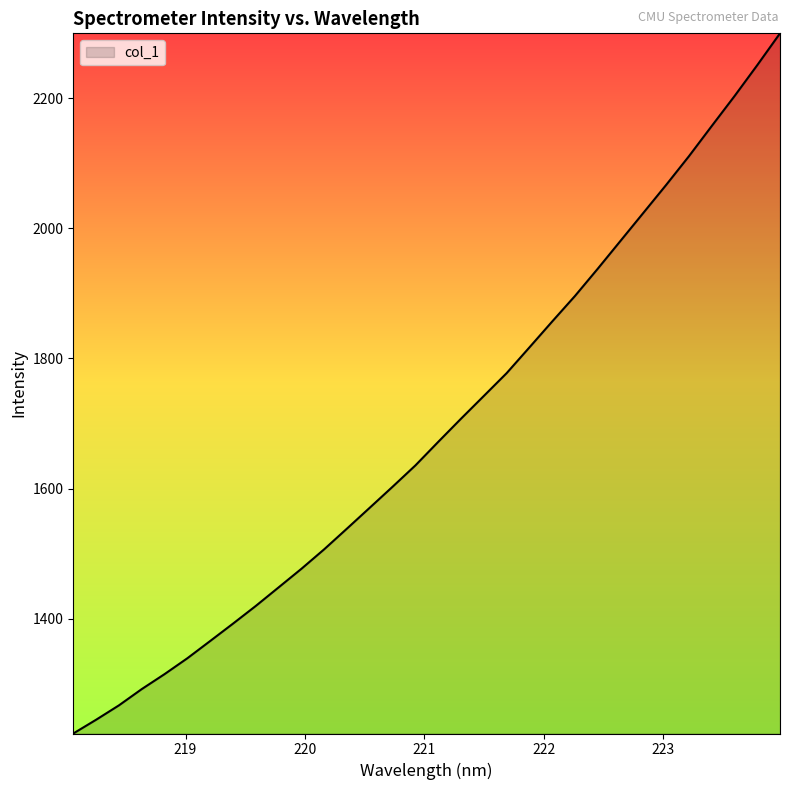

What is the greatest value displayed?

2299.3